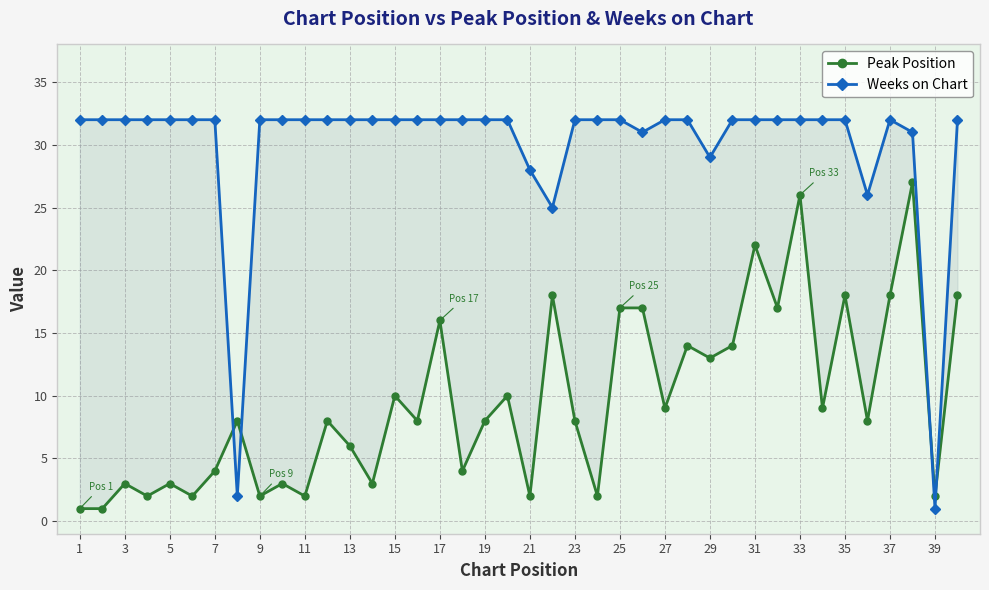

True or false: Weeks on Chart has a value of 32 at 13.

True